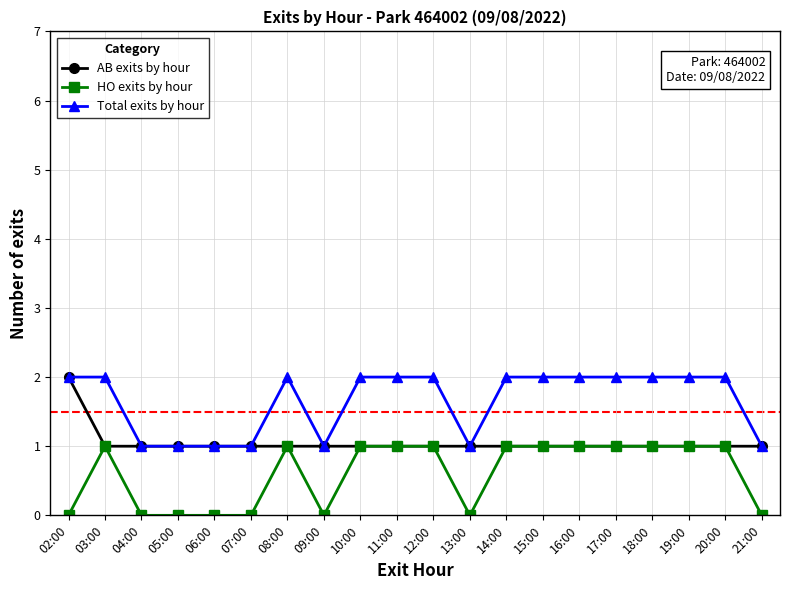

Reading right to left, transcribe all the data shown in this chart.

AB exits by hour: 1	1	1	1	1	1	1	1	1	1	1	1	1	1	1	1	1	1	1	2
HO exits by hour: 0	1	1	1	1	1	1	1	0	1	1	1	0	1	0	0	0	0	1	0
Total exits by hour: 1	2	2	2	2	2	2	2	1	2	2	2	1	2	1	1	1	1	2	2